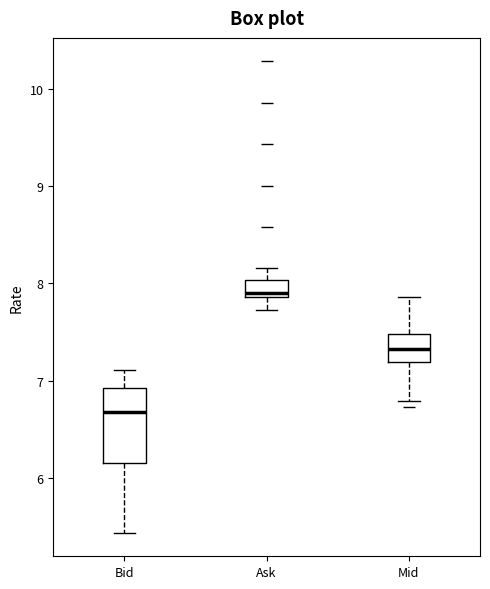

Reading left to right, read every box against the y-axis: the position of its median line, the range the box covers, and the ends of its whiskers. The values are not printed on the chart, so give them approximately, as read against the axis.

Bid: median 6.7, box 6.1 to 6.9, whiskers 5.4 to 7.1
Ask: median 7.9 (just above the box's lower edge), box 7.9 to 8.0, whiskers 7.7 to 8.2
Mid: median 7.3, box 7.2 to 7.5, whiskers 6.8 to 7.9